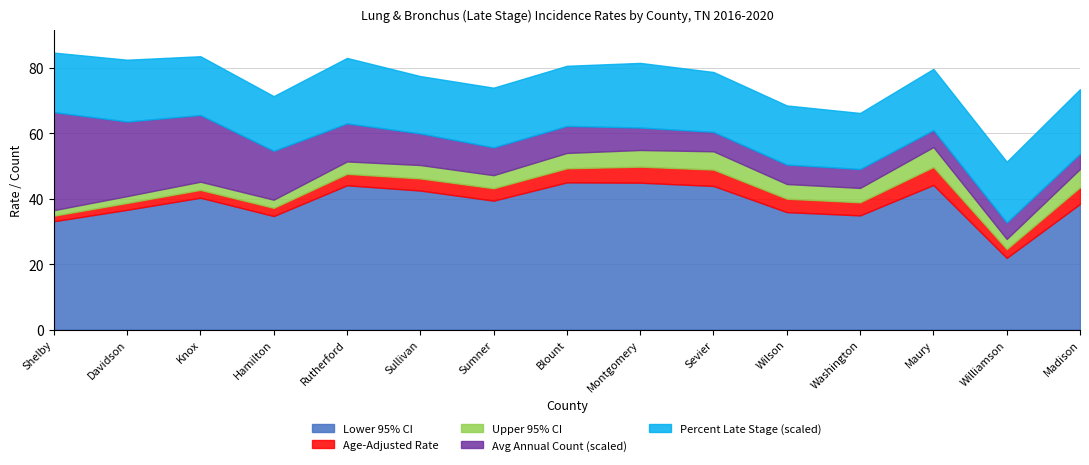

True or false: Avg Annual Count and Age-Adjusted Rate cross at least once.

False